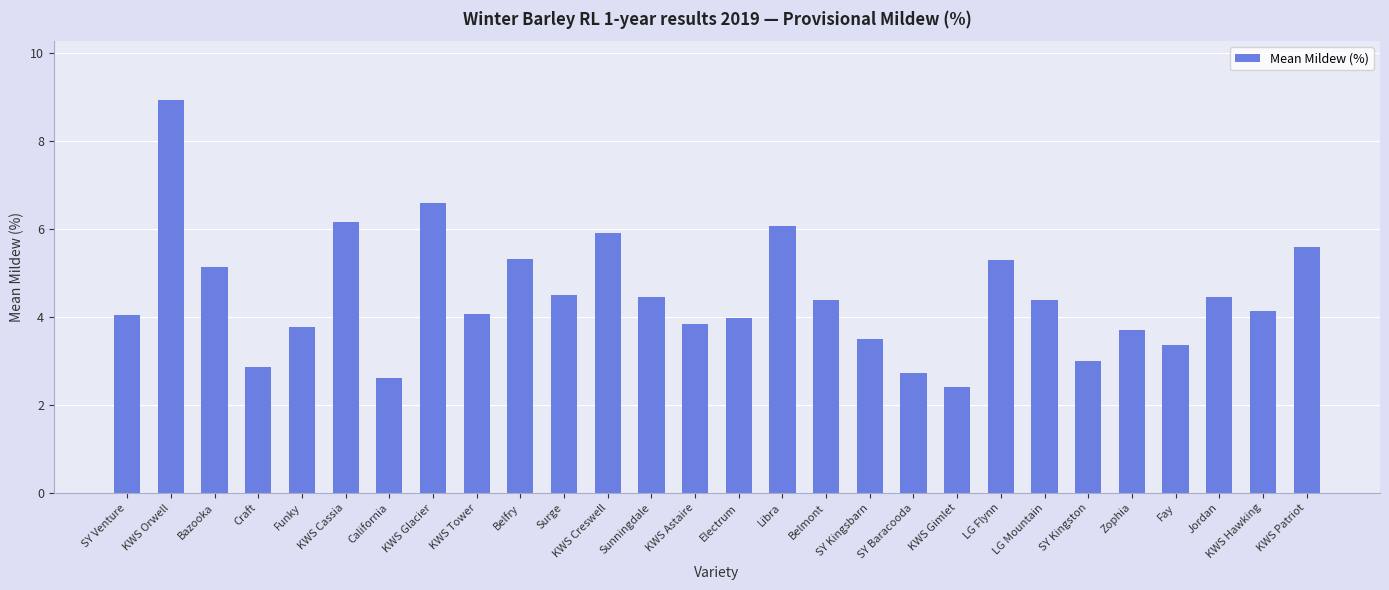

Approximately how many times larger is the value at KWS Astaire compared to KWS Cassia?

0.6